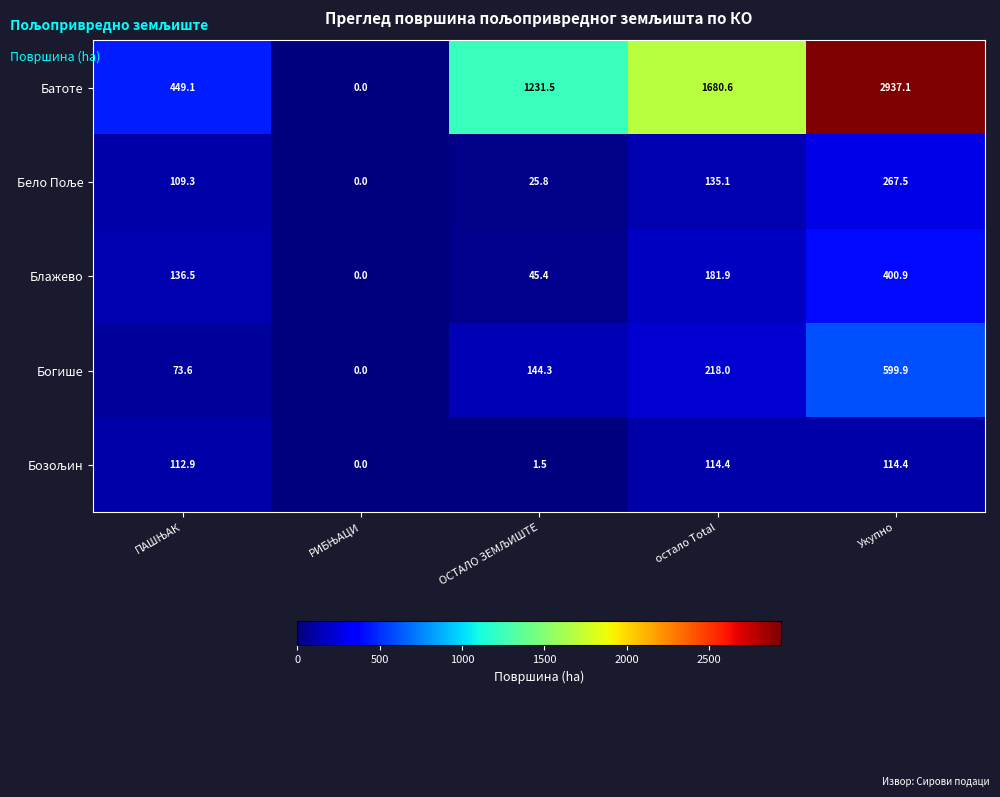

What is the difference between the highest and lowest values at Укупно?

2822.7